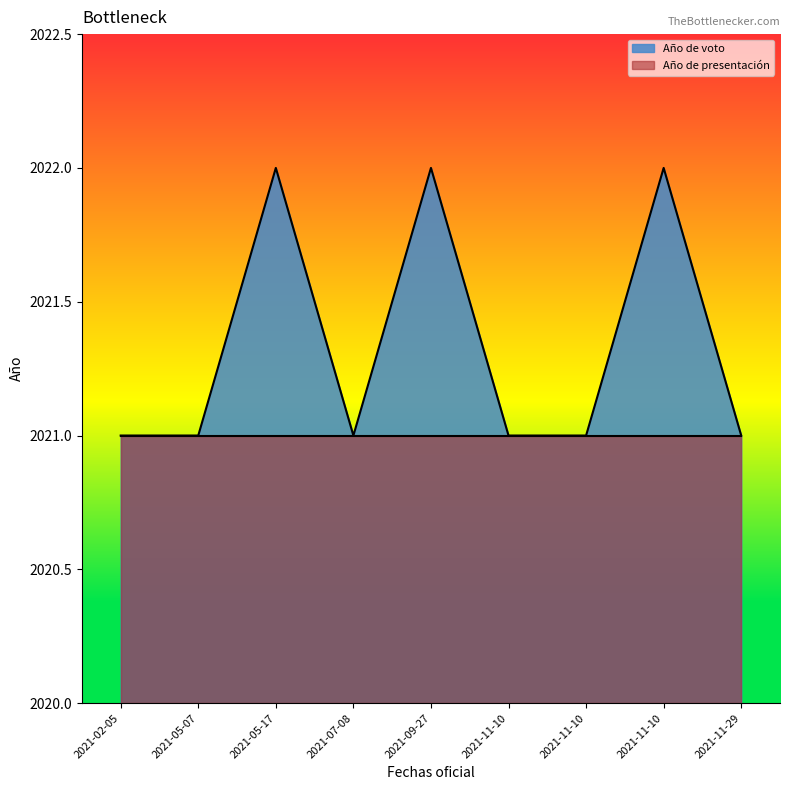

How many data points are above 2021?

3